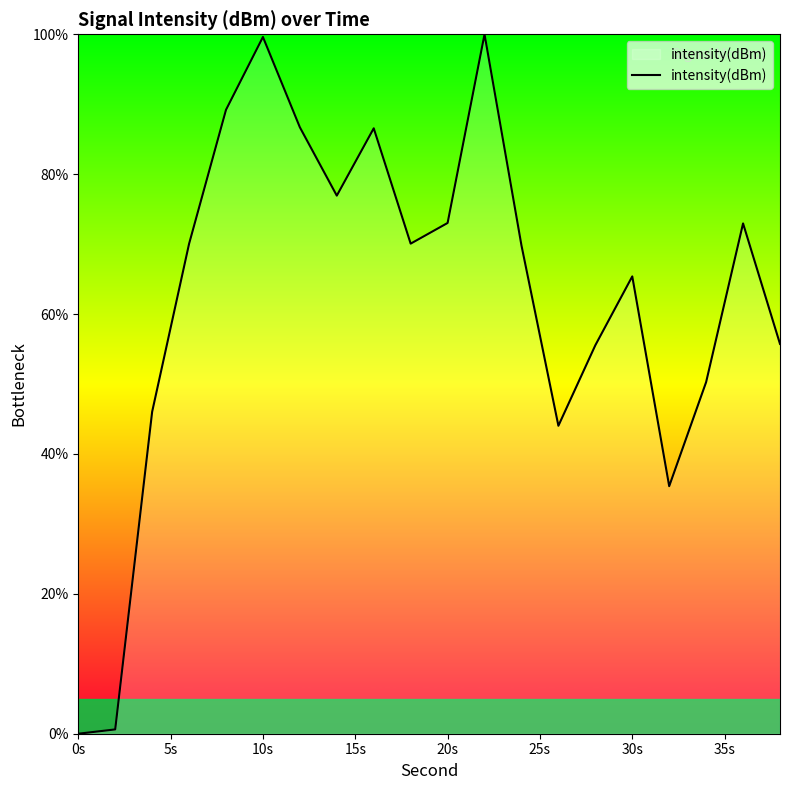

What is the maximum value shown in the chart?

100.0